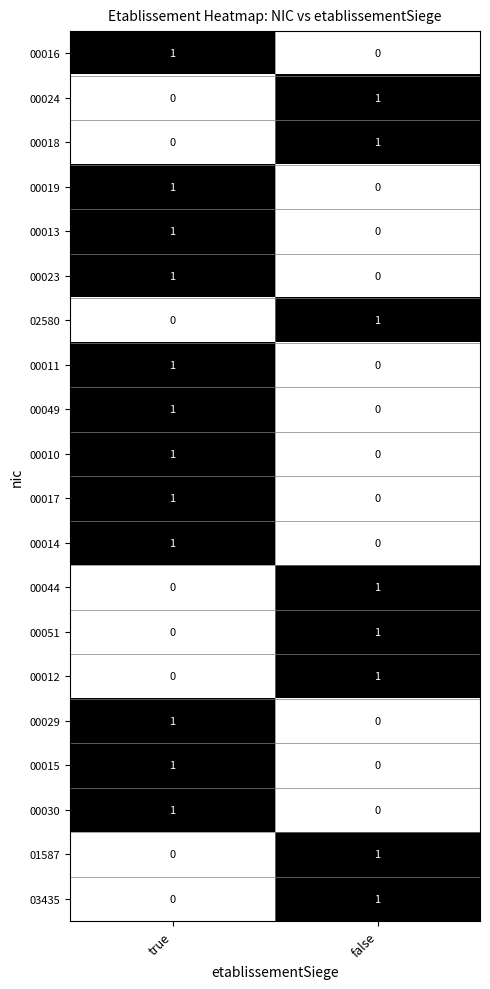

At which label does 00015 reach its peak?

true